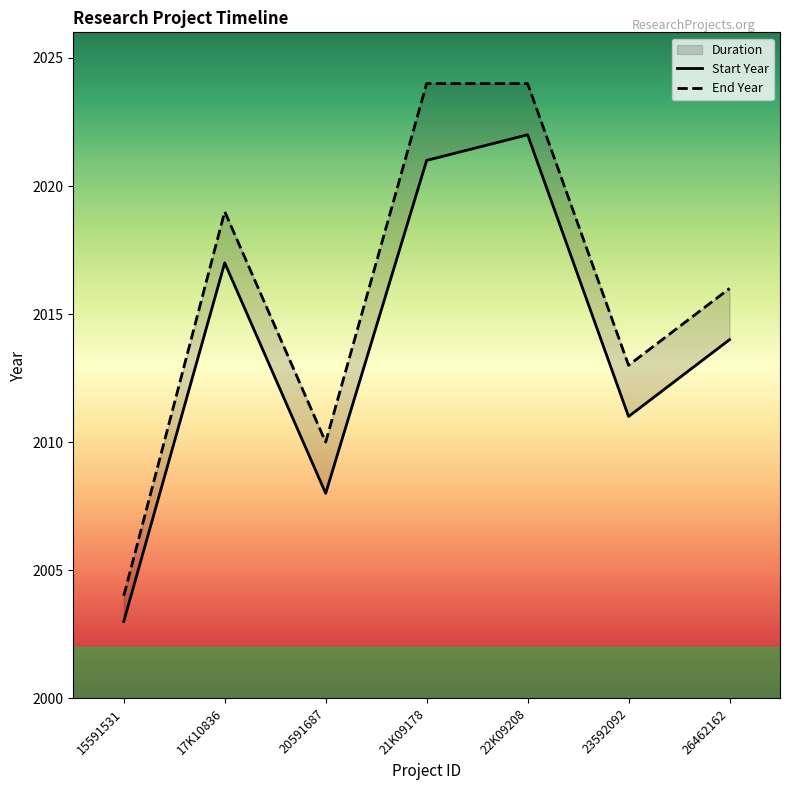

The End Year series shows 566 at 22K09208. True or false?

False